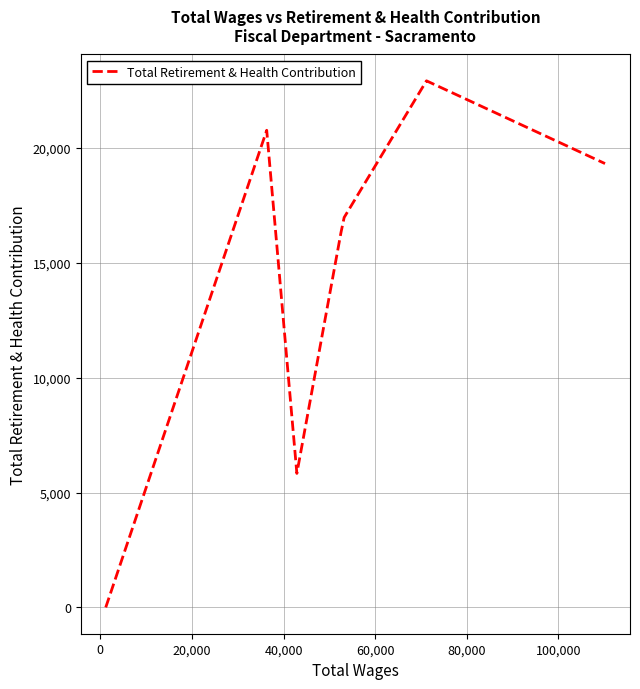

How many series are shown in this chart?

1